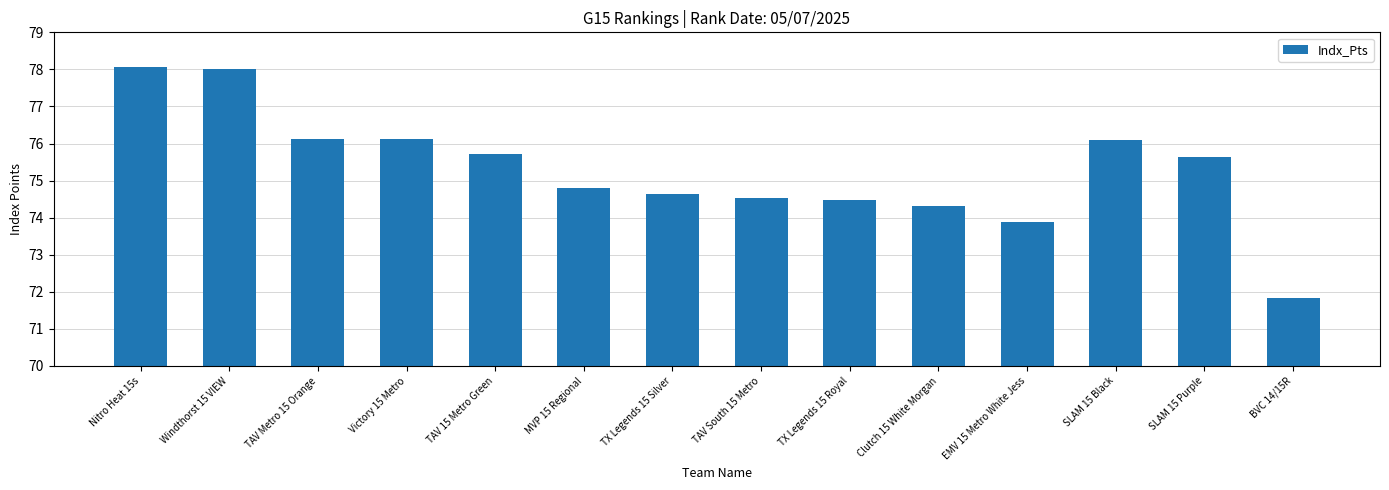

Reading left to right, list all the values displayed in this chart.

Nitro Heat 15s=78.1	Windthorst 15 VIEW=78.0	TAV Metro 15 Orange=76.1	Victory 15 Metro=76.1	TAV 15 Metro Green=75.7	MVP 15 Regional=74.8	TX Legends 15 Silver=74.6	TAV South 15 Metro=74.5	TX Legends 15 Royal=74.5	Clutch 15 White Morgan=74.3	EMV 15 Metro White Jess=73.9	SLAM 15 Black=76.1	SLAM 15 Purple=75.6	BVC 14/15R=71.8